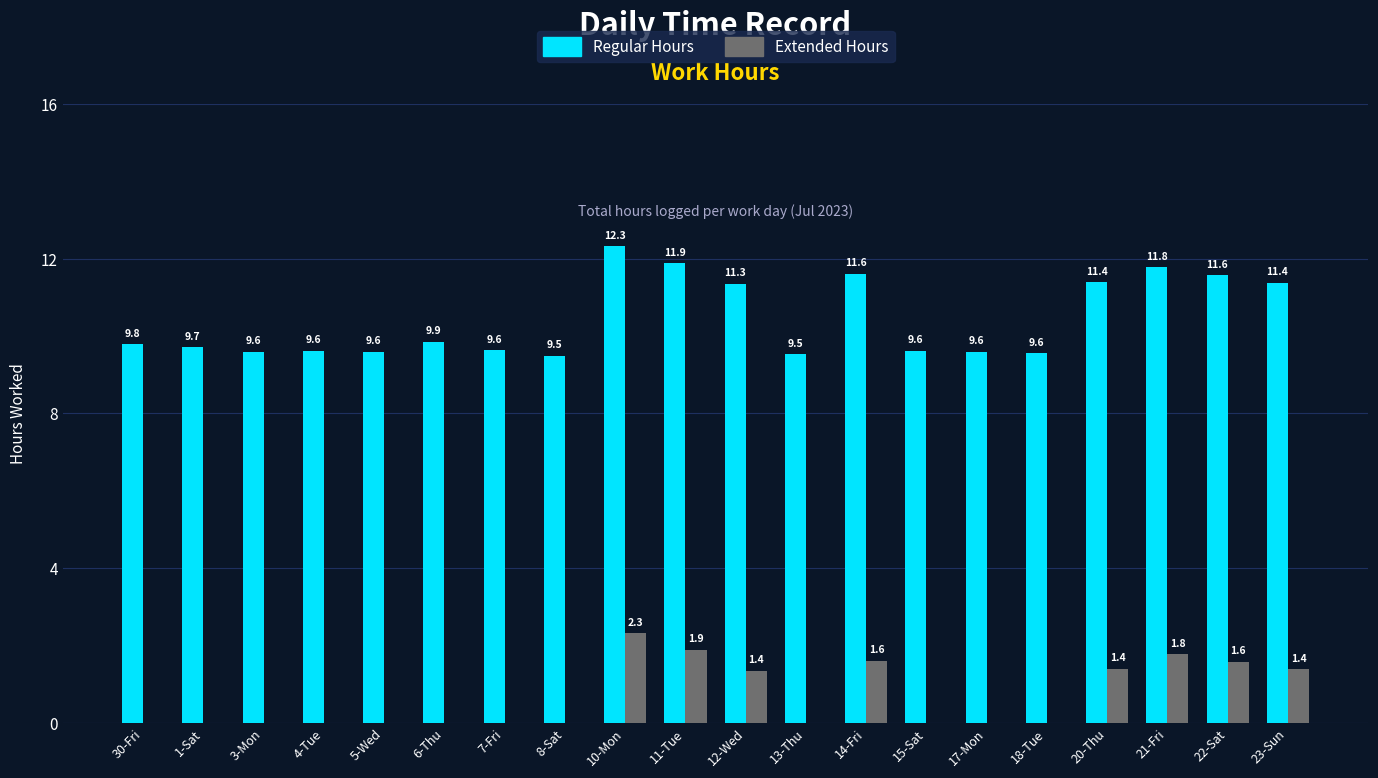

The value of Regular Hours at 3-Mon is 4.2. True or false?

False